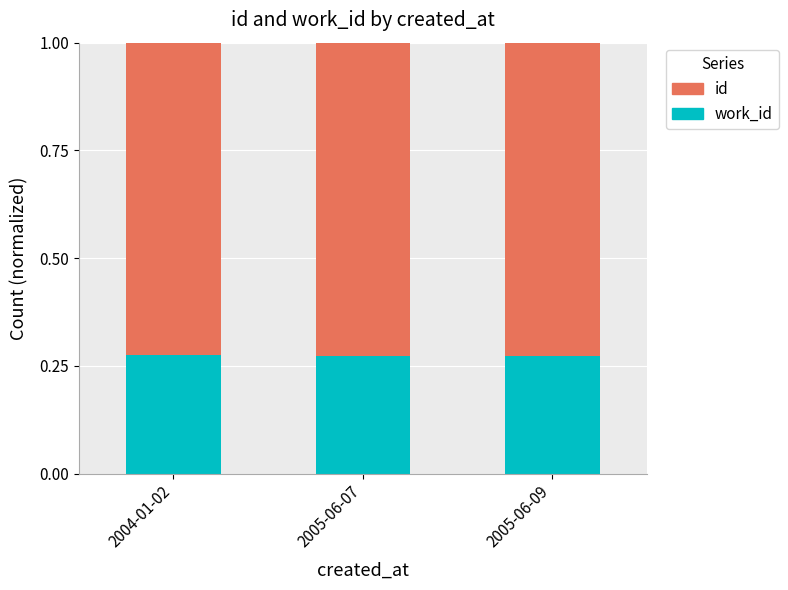

What is the total value across all series at 2005-06-07?

1.0